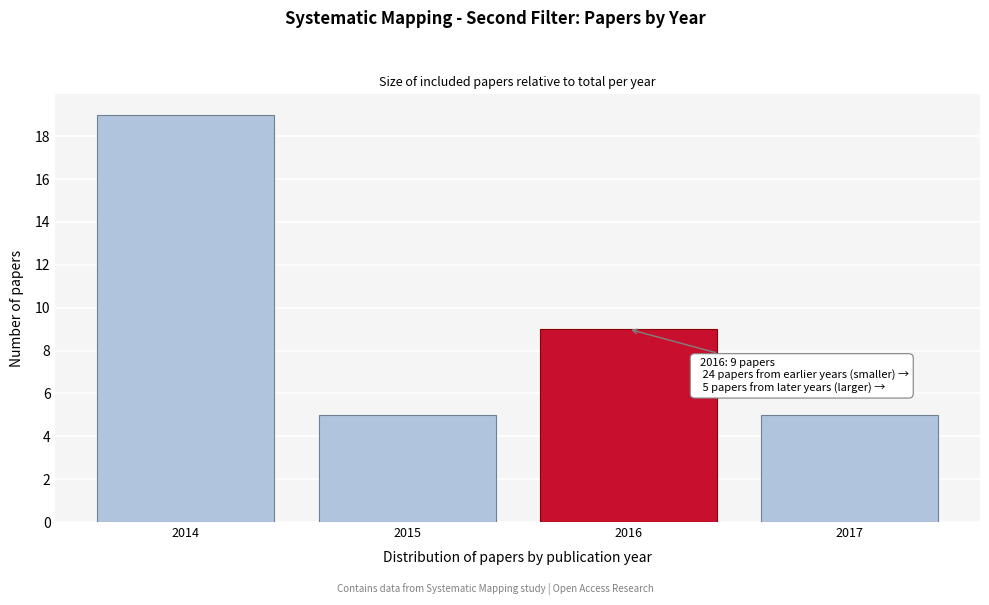

Reading left to right, what are all the values shown in this chart?

19	5	9	5